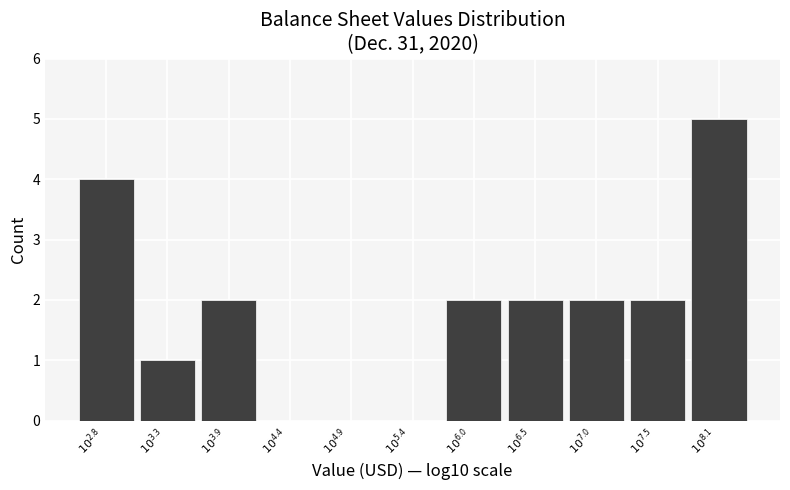

What is the greatest value displayed?

5